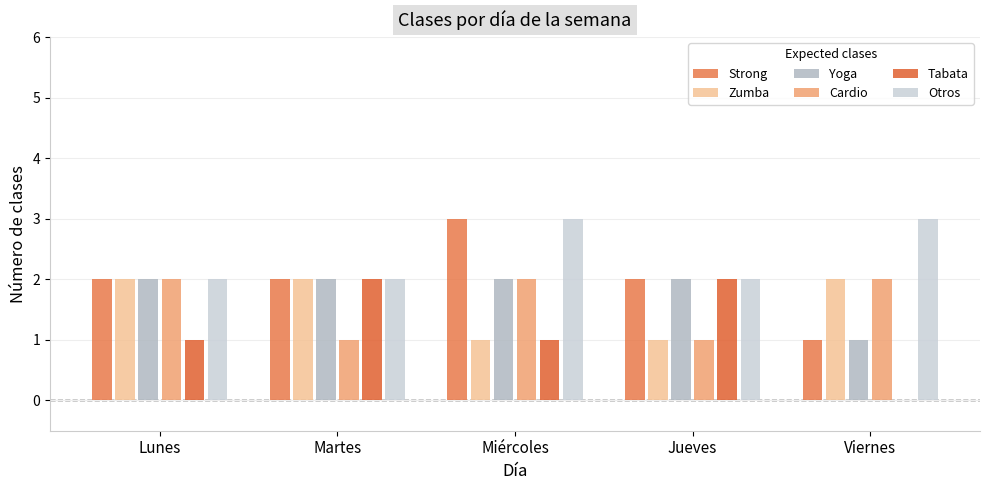

At which category does the chart reach its peak across all series?

Miércoles